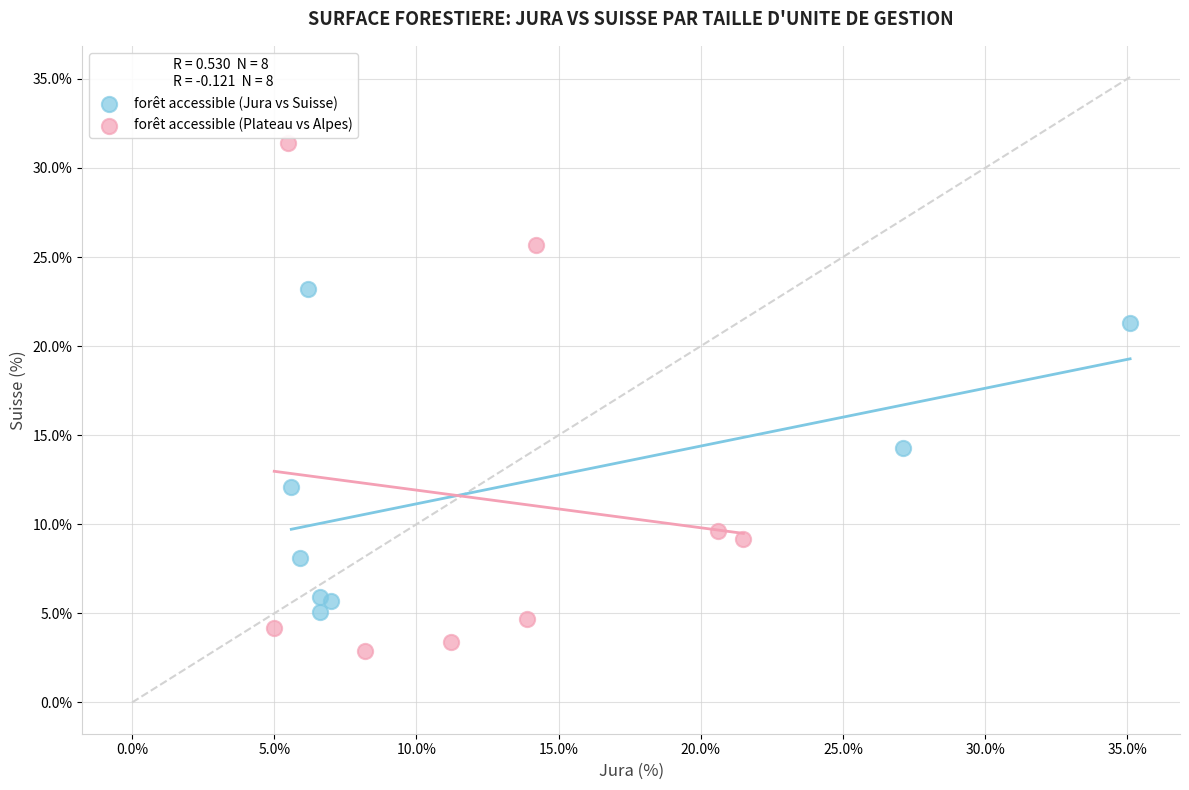

Which series reaches the maximum Y coordinate?

forêt accessible (Plateau vs Alpes)